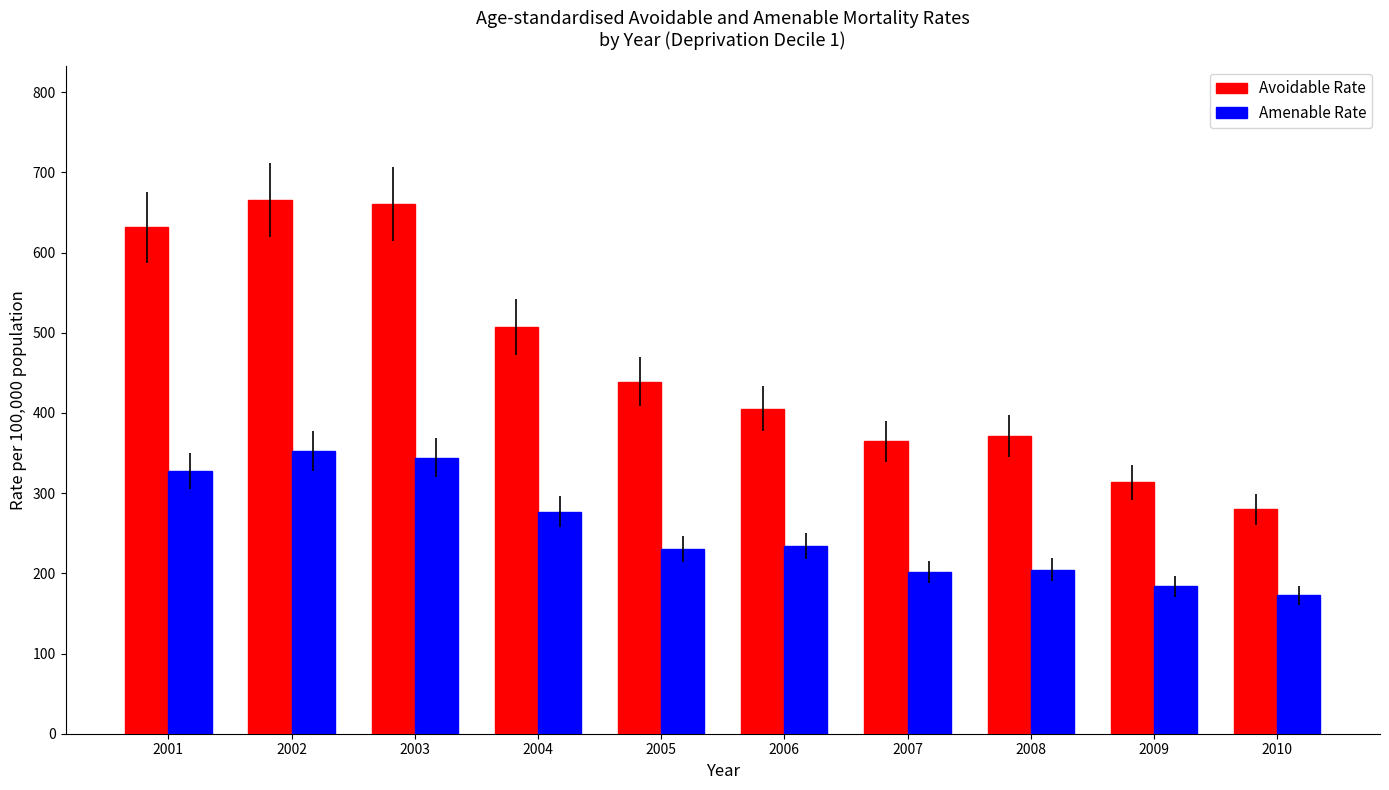

Which series changed the most between 2001 and 2006?

Avoidable Rate